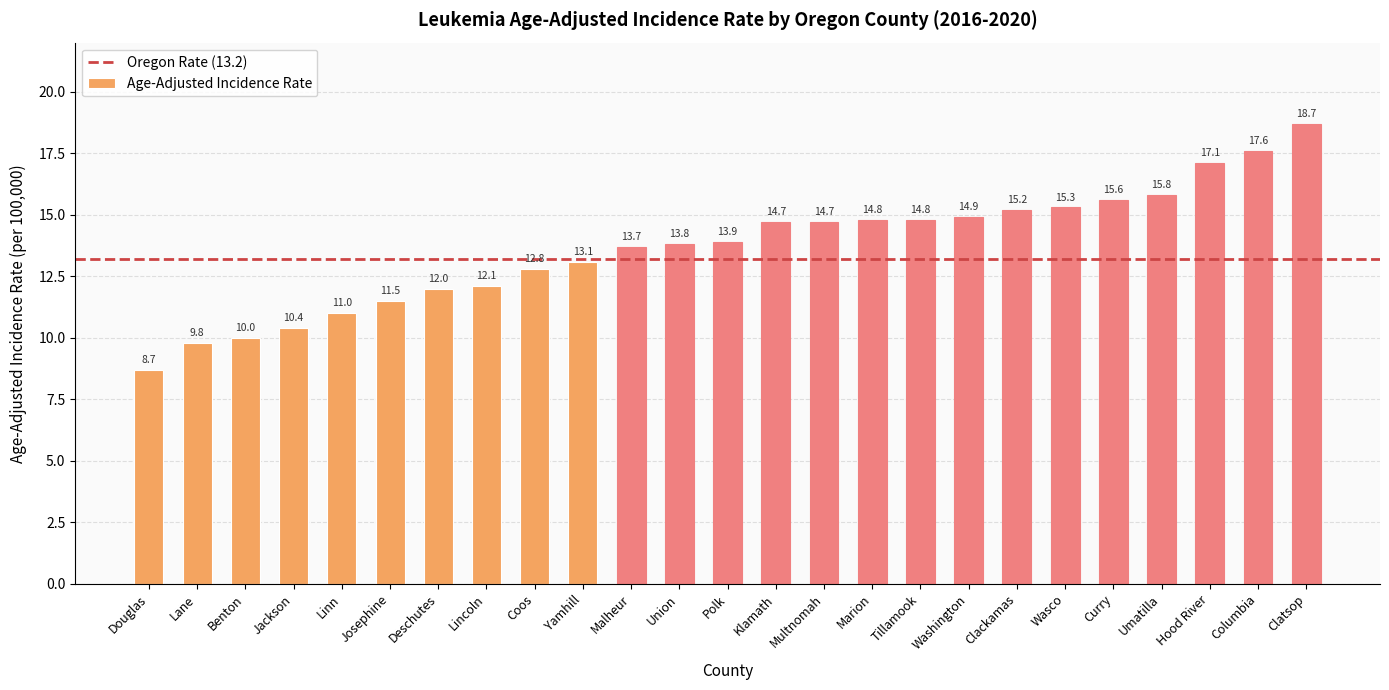

Reading left to right, extract all data points from this chart.

Douglas=8.7	Lane=9.8	Benton=10.0	Jackson=10.4	Linn=11.0	Josephine=11.5	Deschutes=12.0	Lincoln=12.1	Coos=12.8	Yamhill=13.1	Malheur=13.7	Union=13.8	Polk=13.9	Klamath=14.7	Multnomah=14.7	Marion=14.8	Tillamook=14.8	Washington=14.9	Clackamas=15.2	Wasco=15.3	Curry=15.6	Umatilla=15.8	Hood River=17.1	Columbia=17.6	Clatsop=18.7